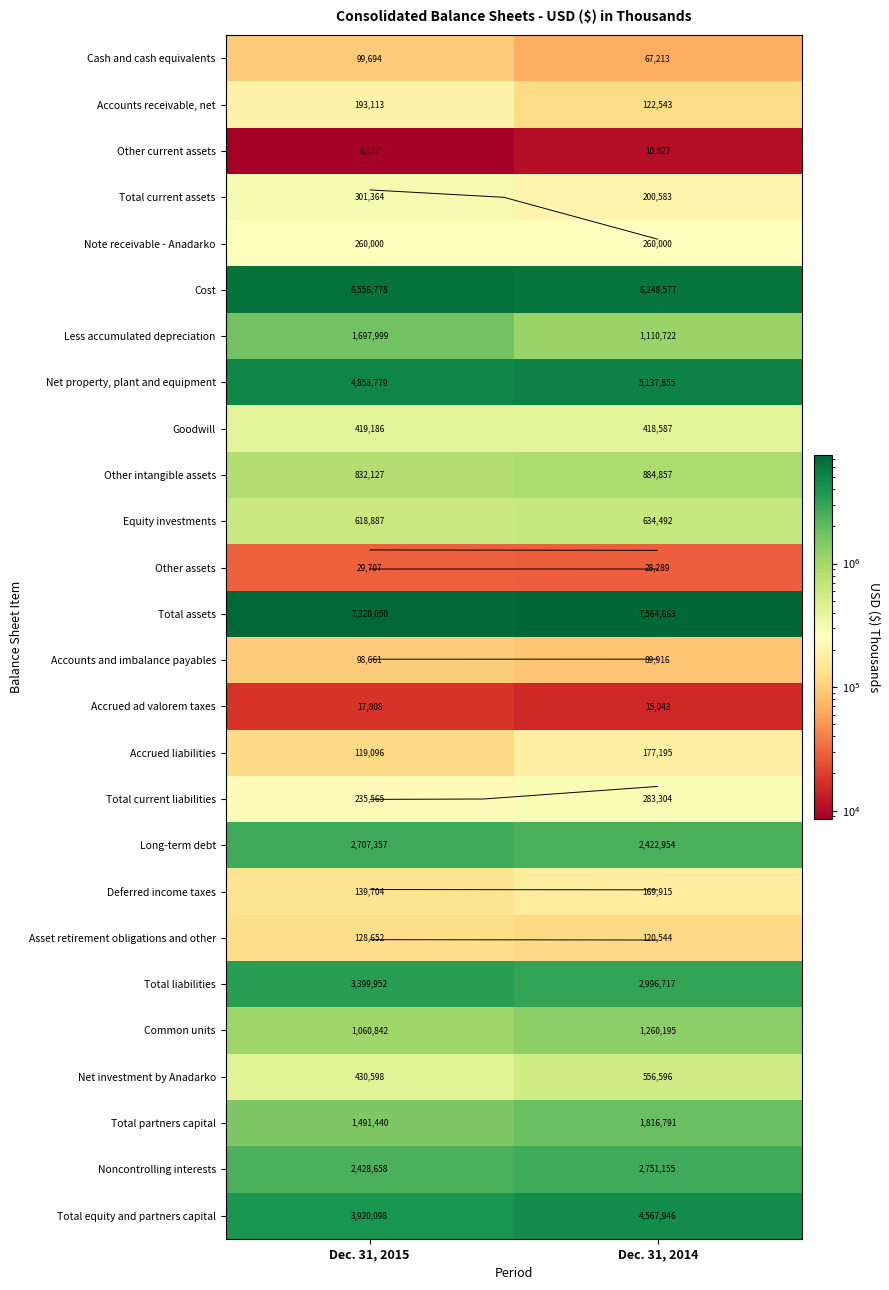

Is it true that Note receivable - Anadarko equals 390638 at Dec. 31, 2014?

False